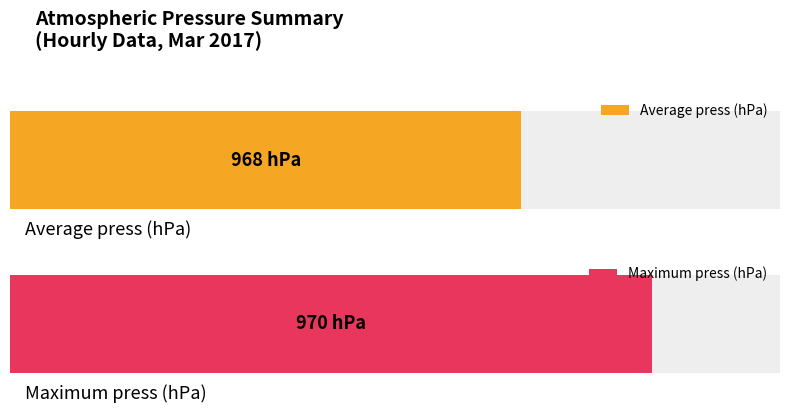

Rank the series by their average value, from lowest to highest.

Average press, Maximum press